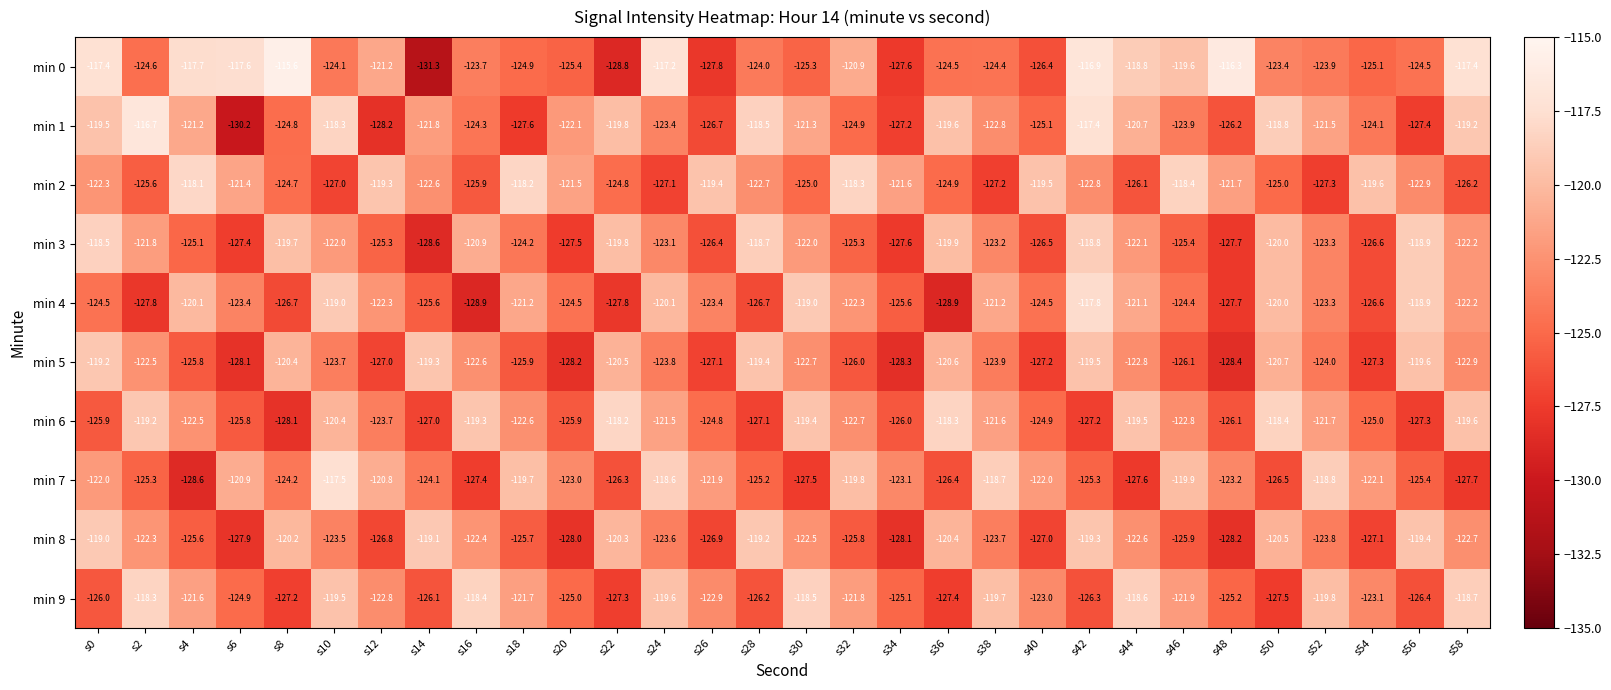

At which label is min 0 closest to -123?

s50